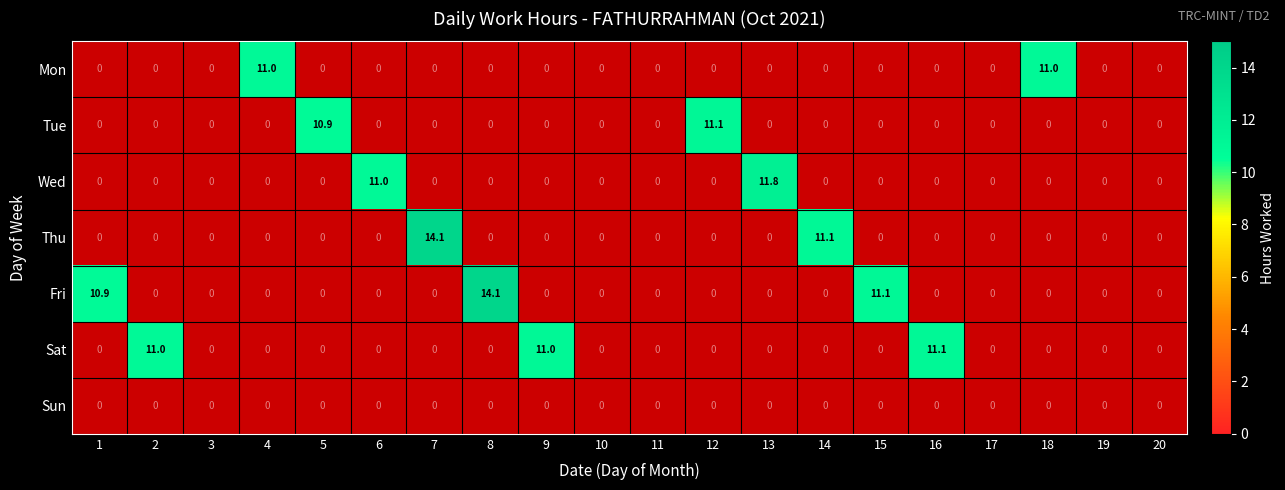

Is it true that Tue equals 16.9 at 5?

False